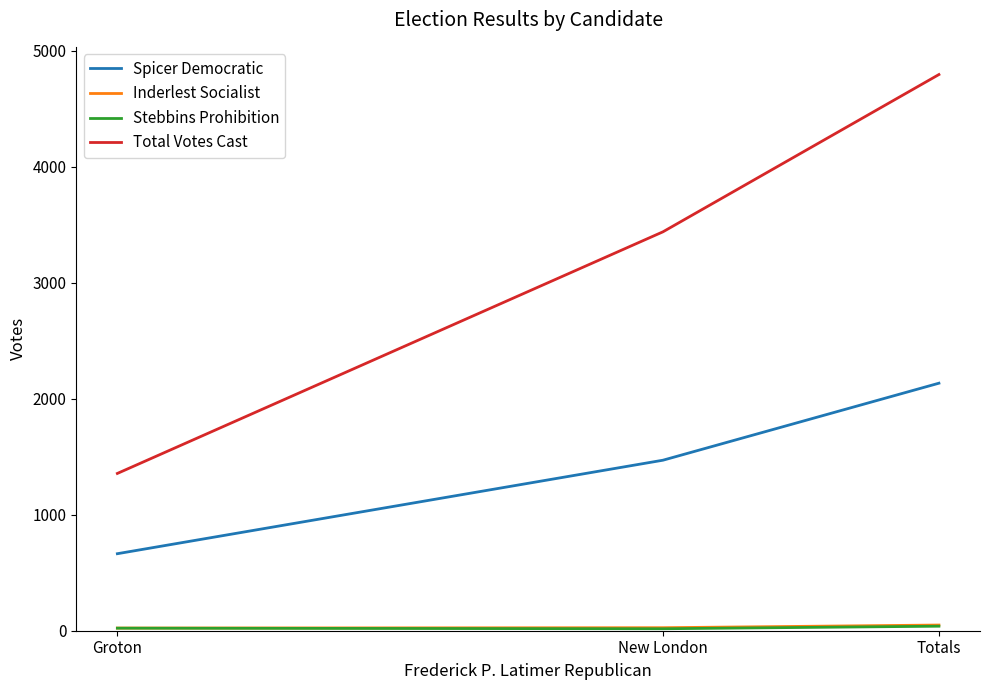

Is the value of Total Votes Cast at Groton greater than the value of Spicer Democratic at New London?

No